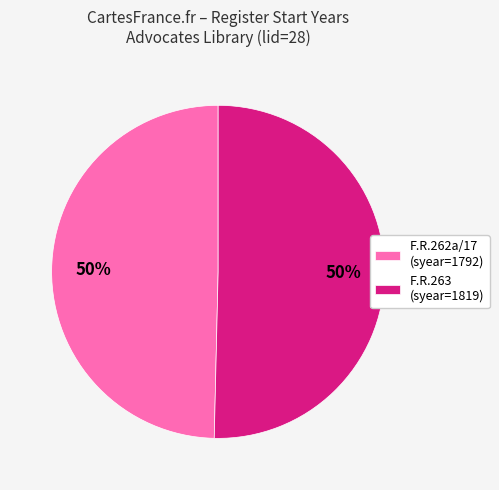

Is it true that F.R.262a/17 (syear=1792) is 50% of the pie?

True